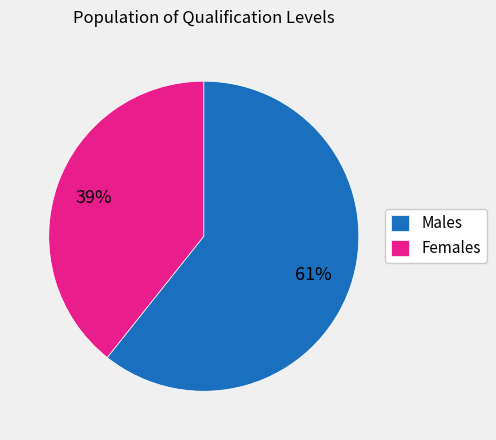

Which category accounts for the majority?

Males